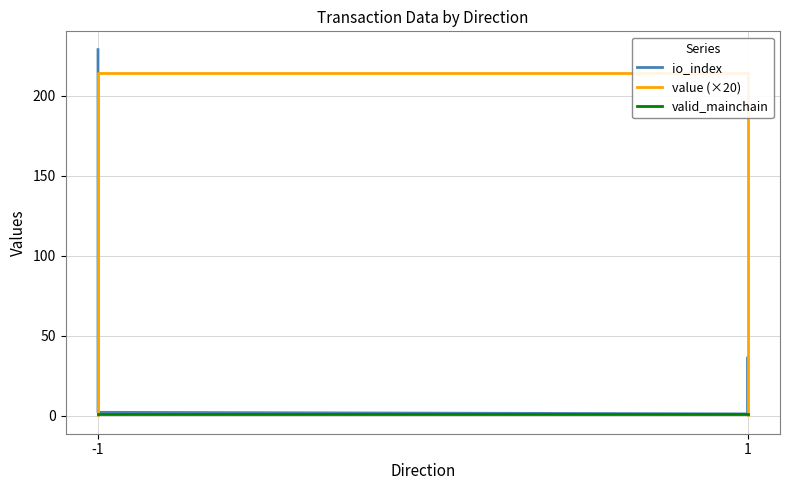

What is the approximate value of valid_mainchain at -1?

1.0